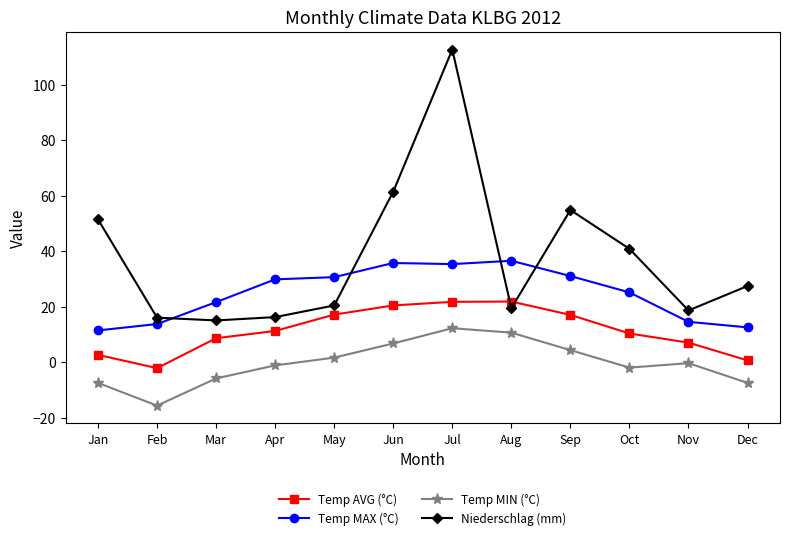

Is the value of Temp AVG (°C) at Jul greater than the value of Temp MIN (°C) at Aug?

Yes